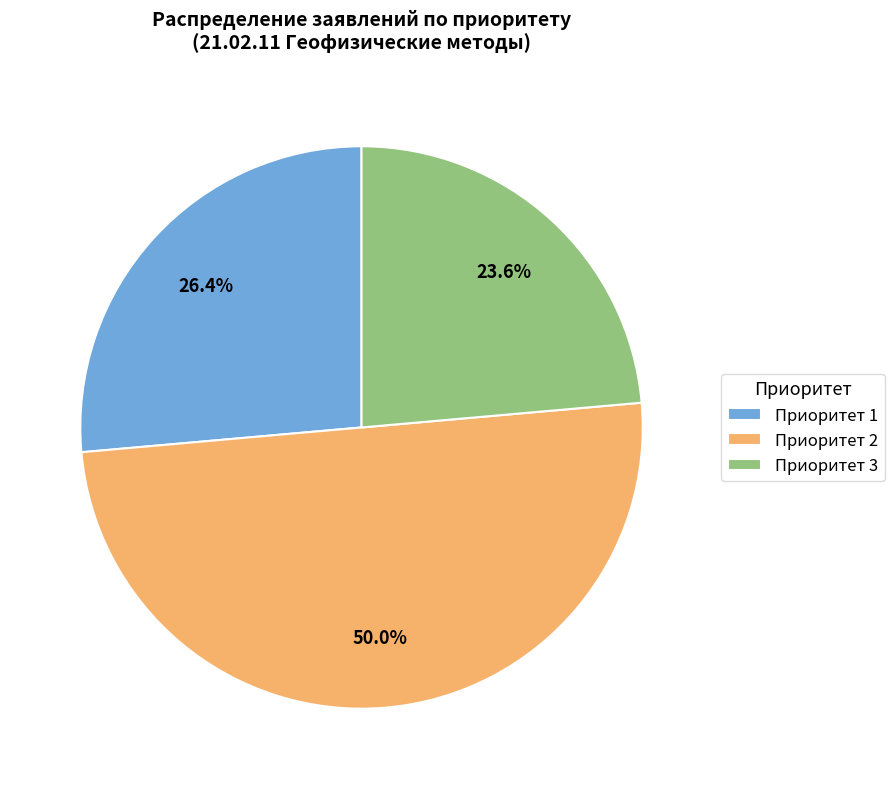

Is Приоритет 1 the majority of the pie?

No